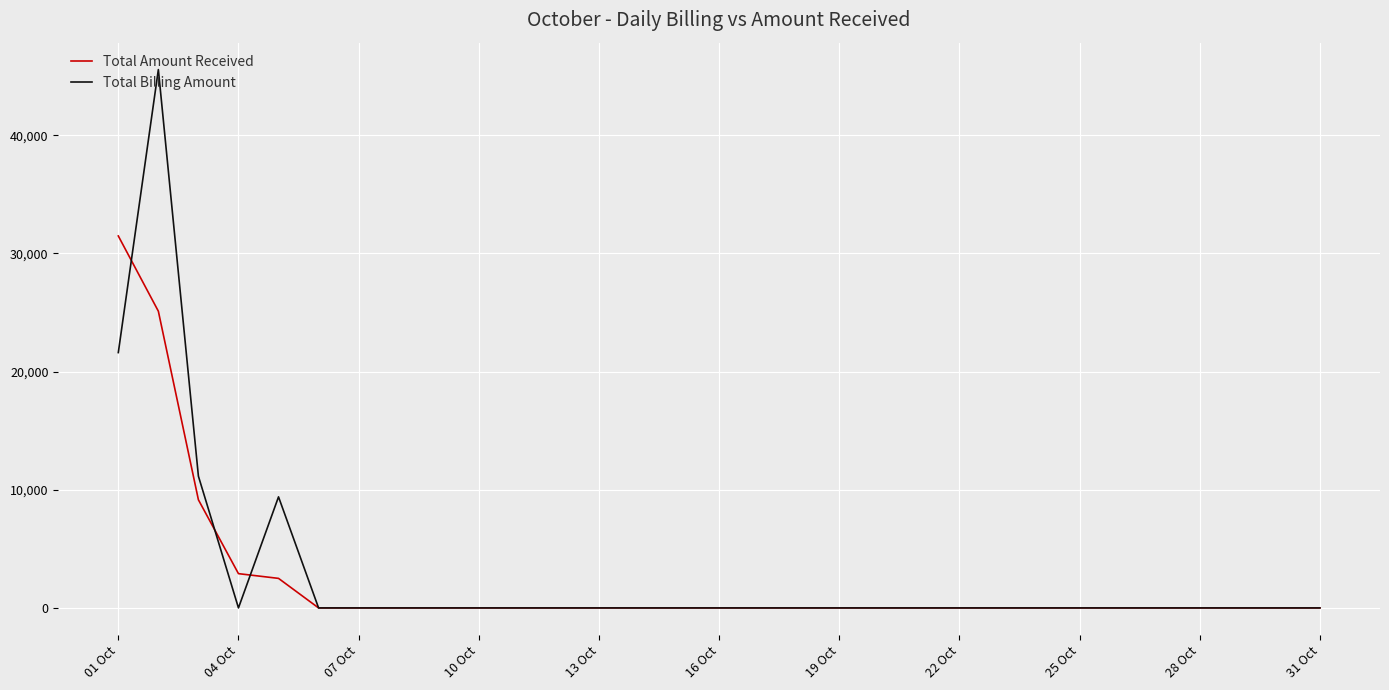

How many lines are shown in the chart?

2